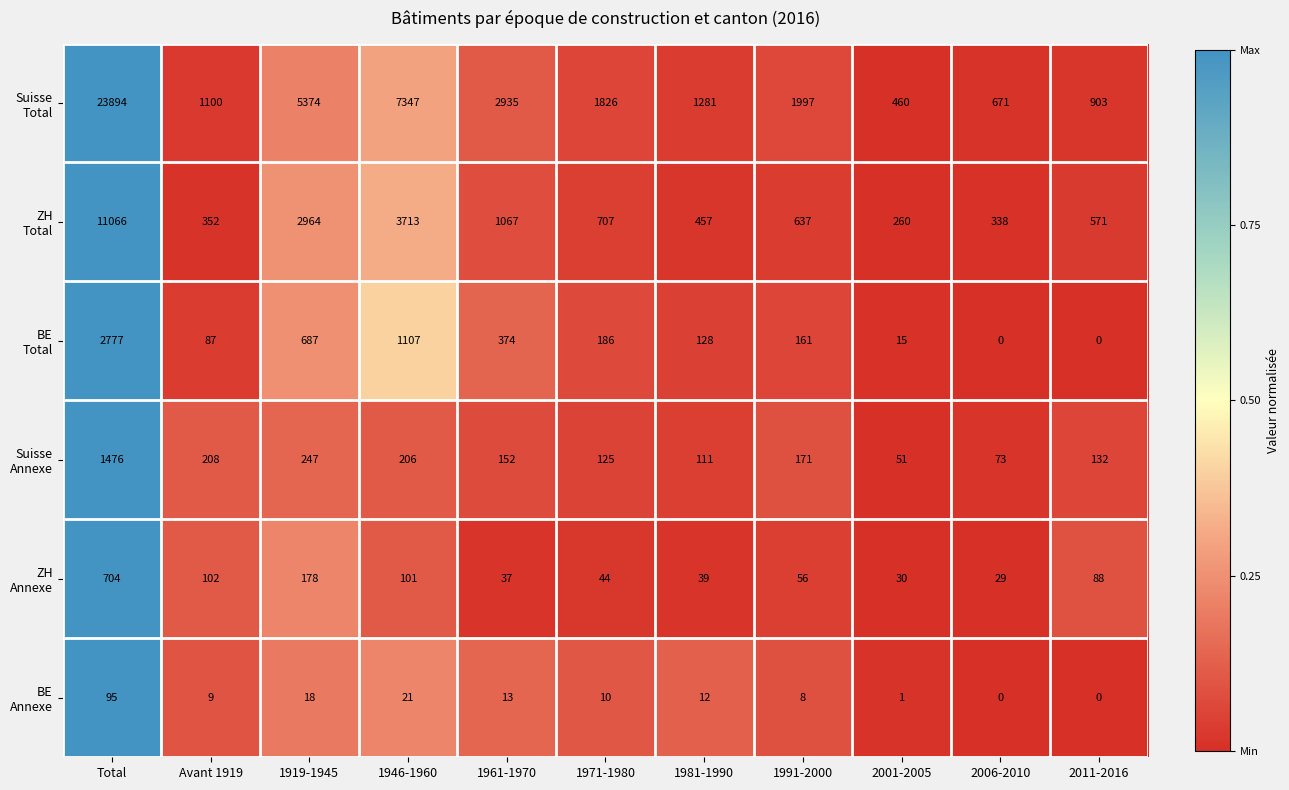

At which category is the sum across all series the highest?

Total